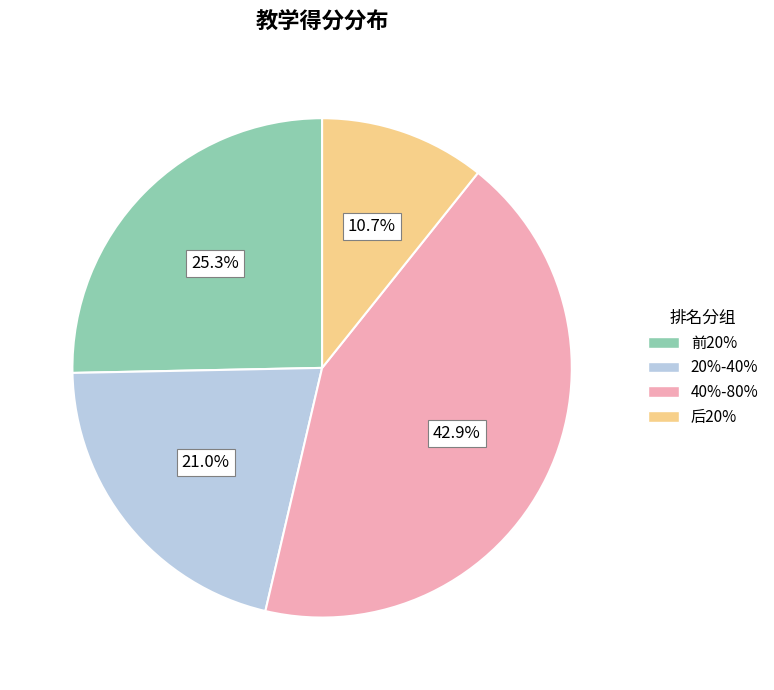

Approximately how many times larger is the value at 前20% compared to 20%-40%?

1.2